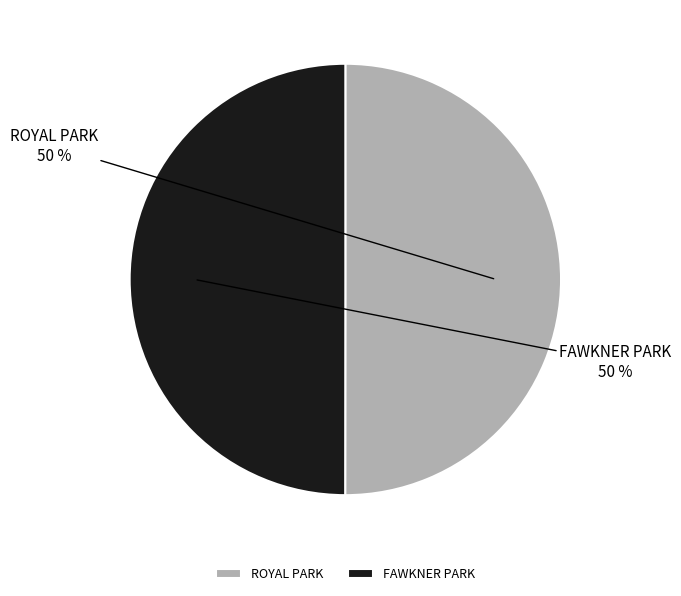

Approximately how many times larger is the value at ROYAL PARK compared to FAWKNER PARK?

1.0